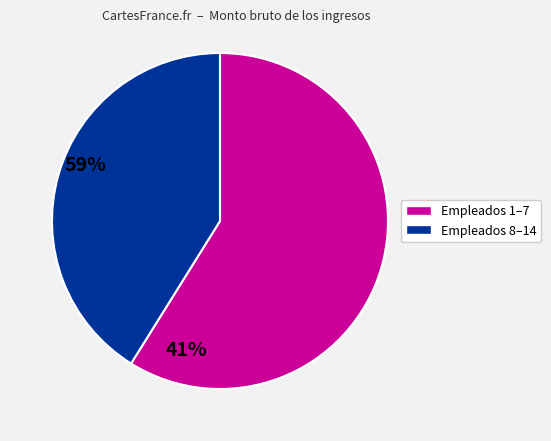

Is there a majority slice in this chart?

Yes